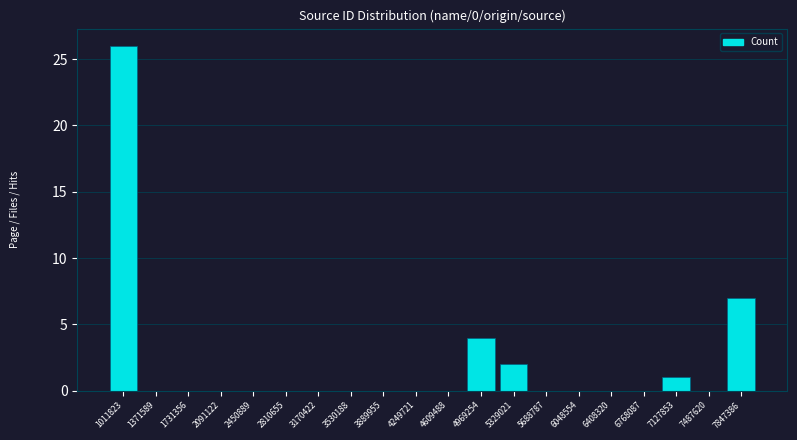

Reading left to right, transcribe all the data shown in this chart.

1011823=26	1371589=0	1731356=0	2091122=0	2450889=0	2810655=0	3170422=0	3530188=0	3889955=0	4249721=0	4609488=0	4969254=4	5329021=2	5688787=0	6048554=0	6408320=0	6768087=0	7127853=1	7487620=0	7847386=7